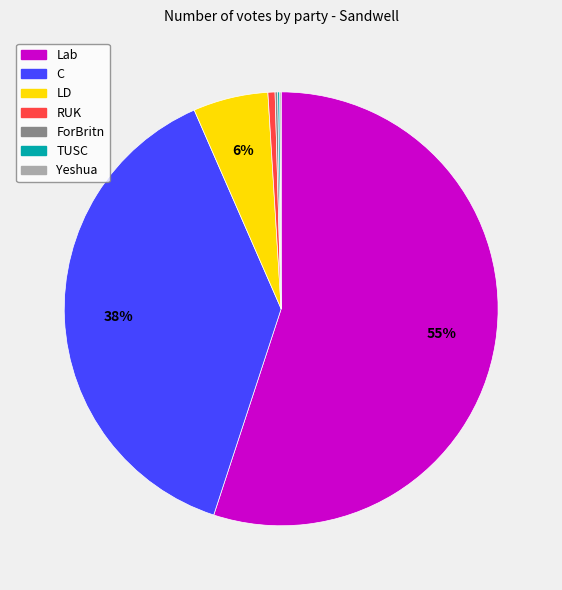

Which category has the biggest portion of the pie?

Lab